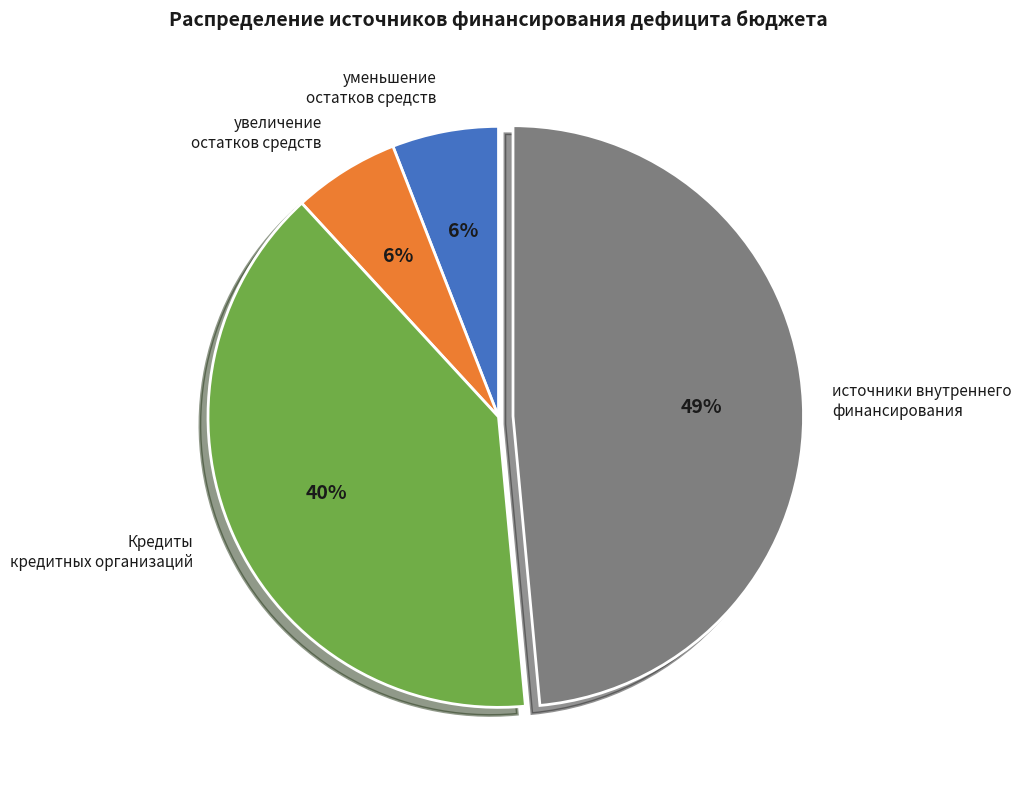

To the nearest percent, what is the average slice percentage?

25%